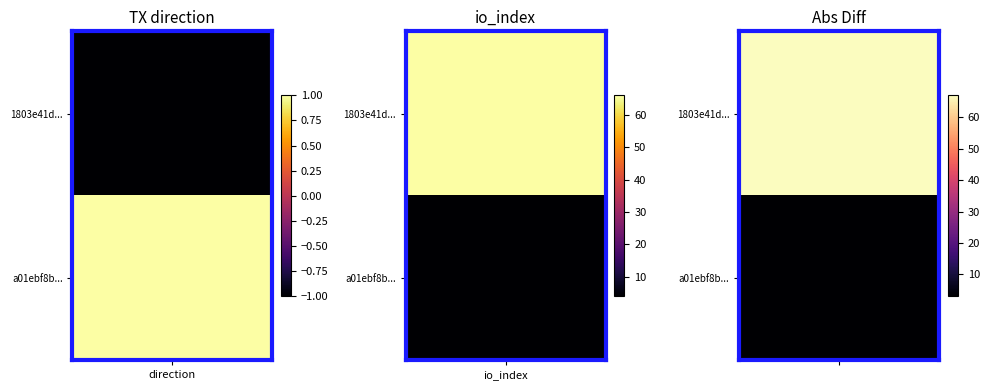

What is the difference between the 1803e41d48b22ec11c62f4f1041597a943de7de values at -1 and 1?

67